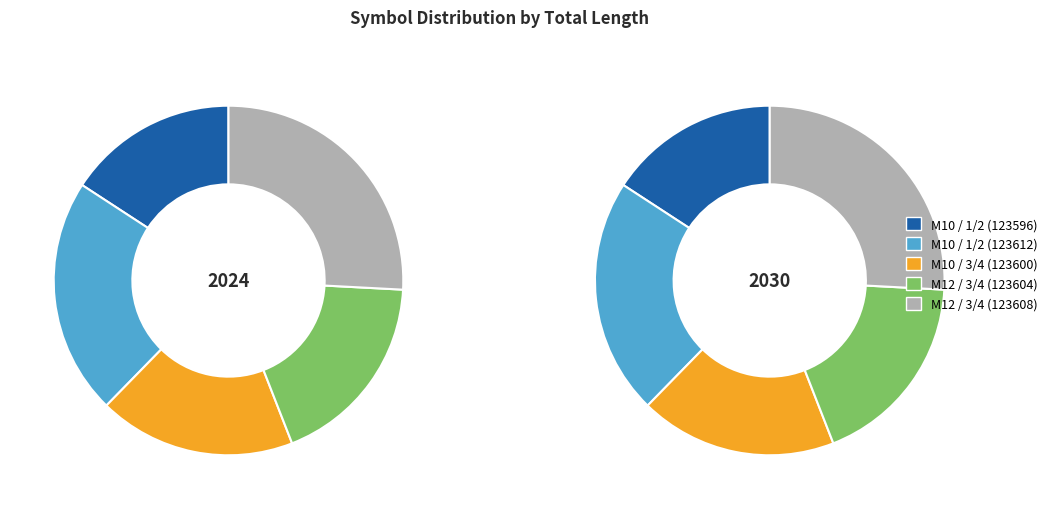

What percentage is the M12 / 3/4 (123604) slice, to the nearest percent?

18%